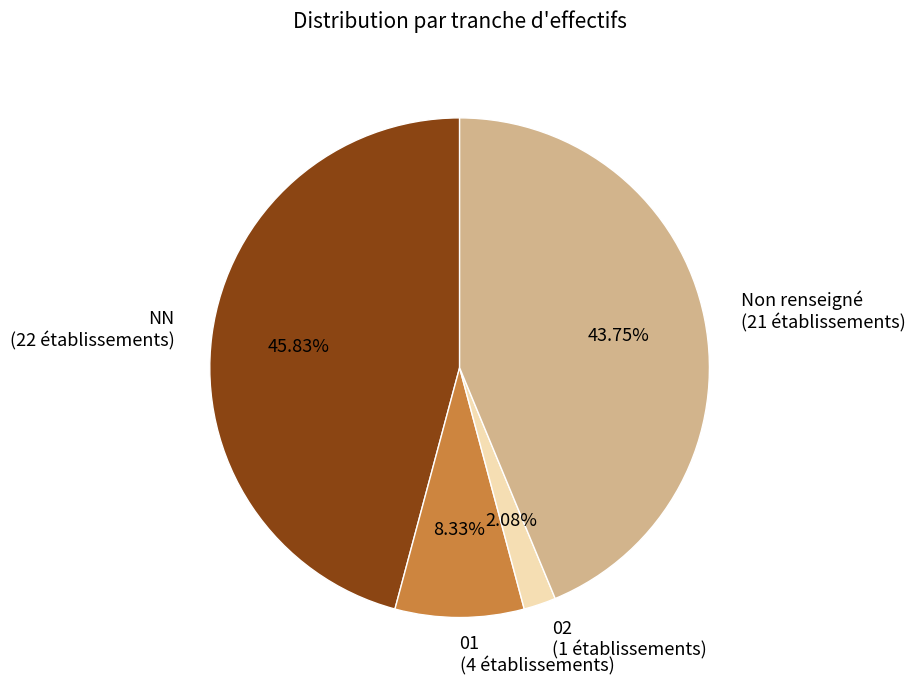

Which has a higher value, Non renseigné (21 établissements) or NN (22 établissements)?

NN (22 établissements)